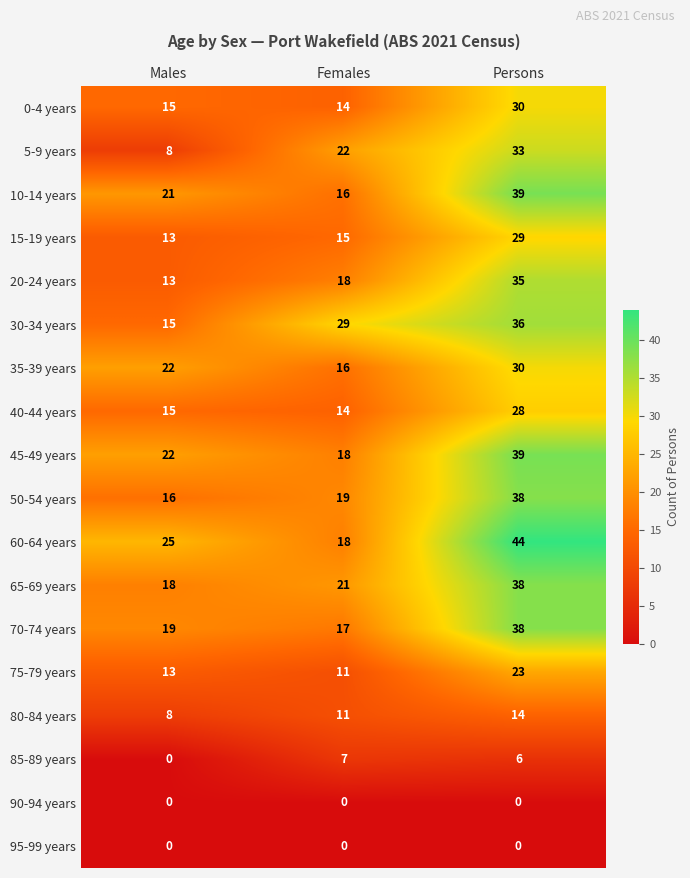

What is the spread (max minus min) of values at Males?

25